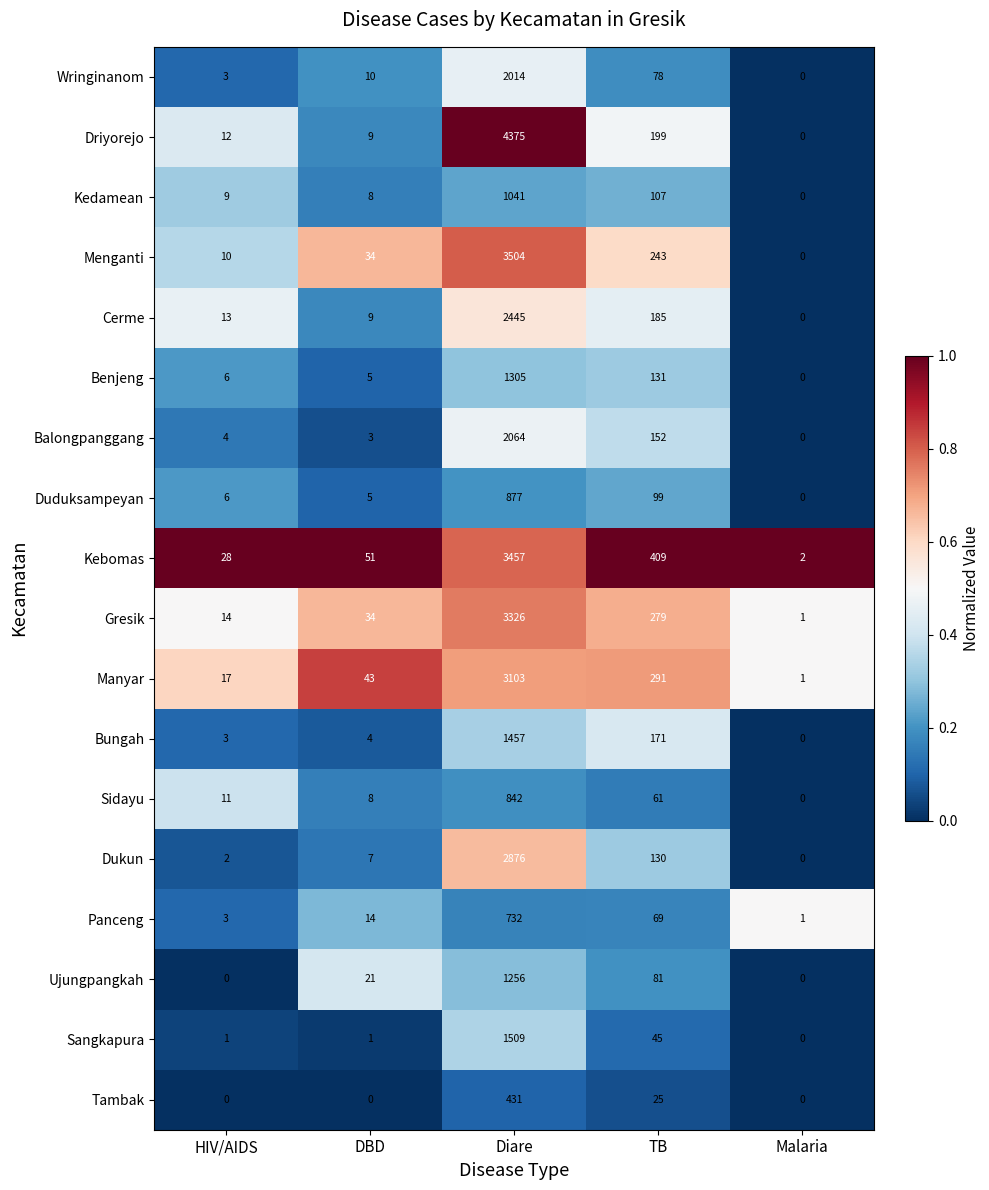

Which series changed the most between HIV/AIDS and DBD?

Manyar